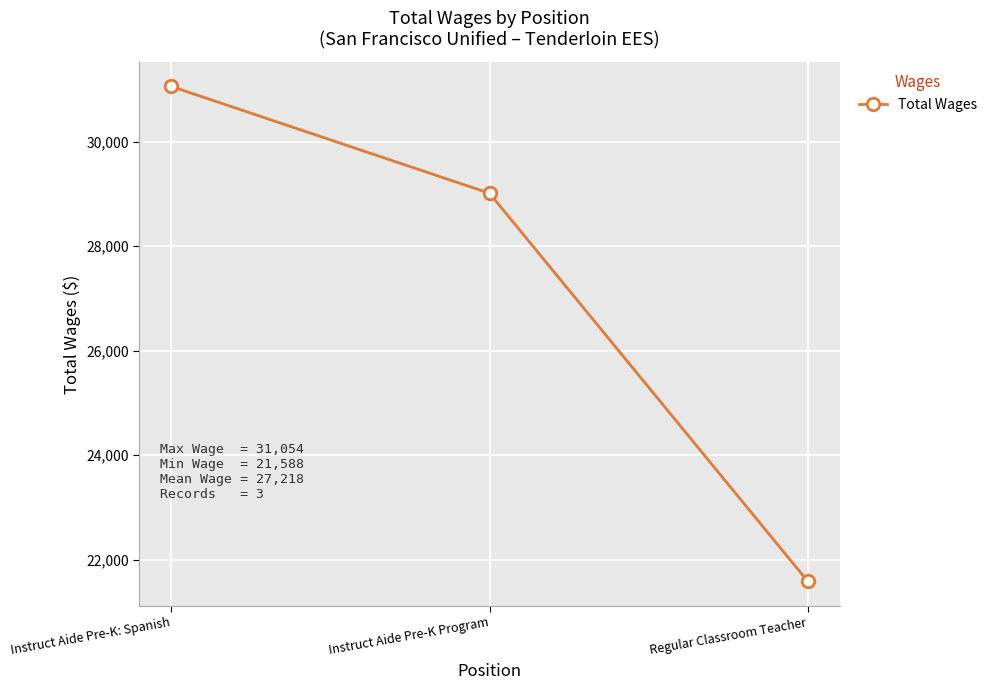

Reading left to right, what are all the values shown in this chart?

31054	29011	21588